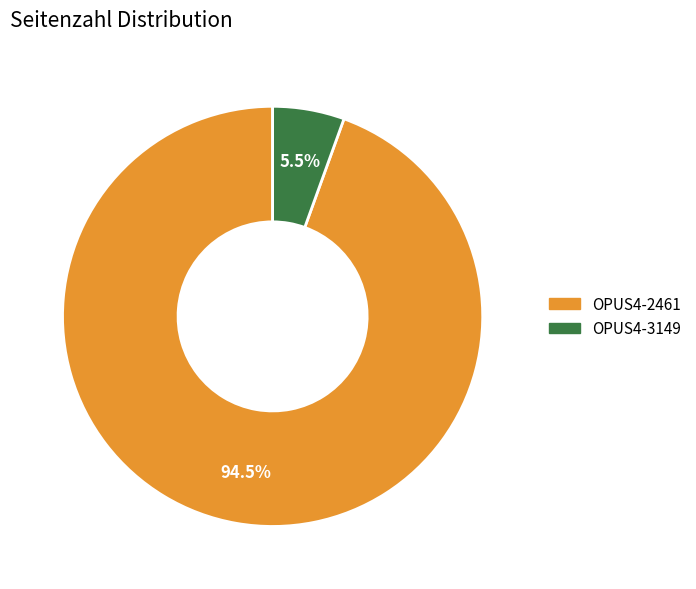

What is the majority slice?

OPUS4-2461